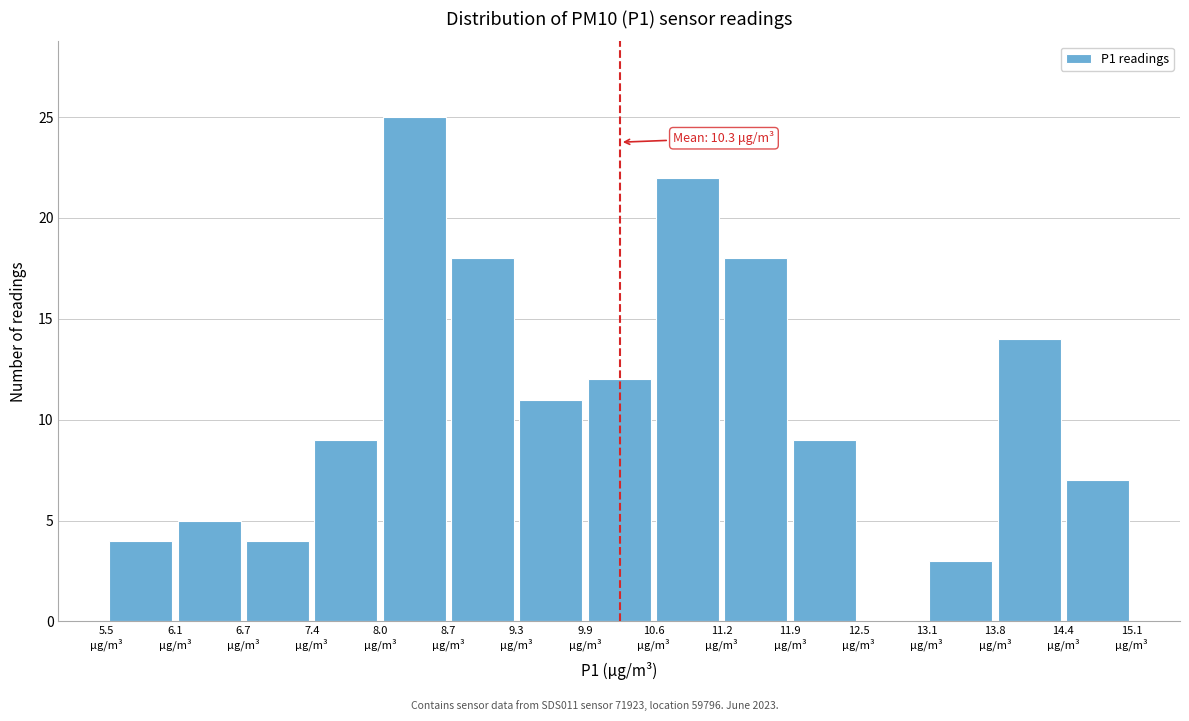

Over which range of the x-axis is the bar tallest?

8.0 to 8.7